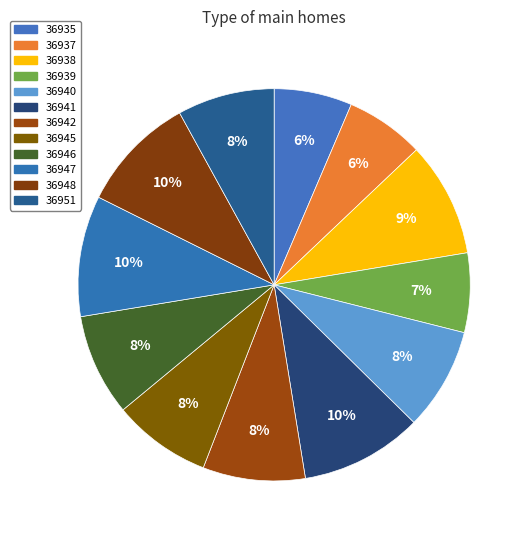

Is there any slice that represents more than half of the pie?

No